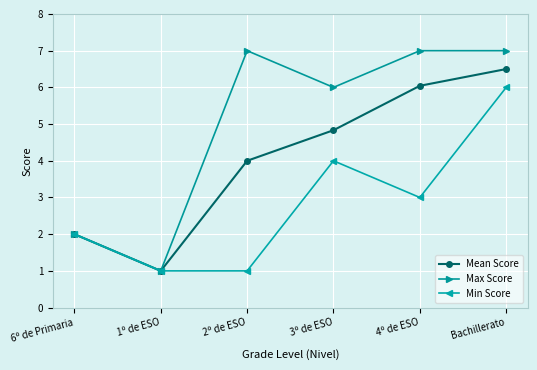

Rank the series by their maximum value, from lowest to highest.

Min Score, Mean Score, Max Score